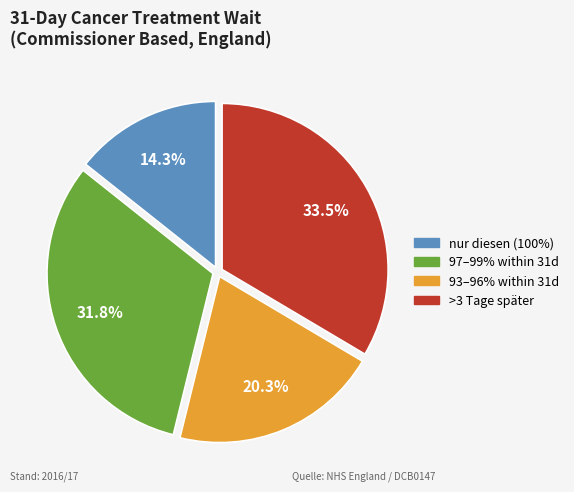

Is there any slice that represents more than half of the pie?

No